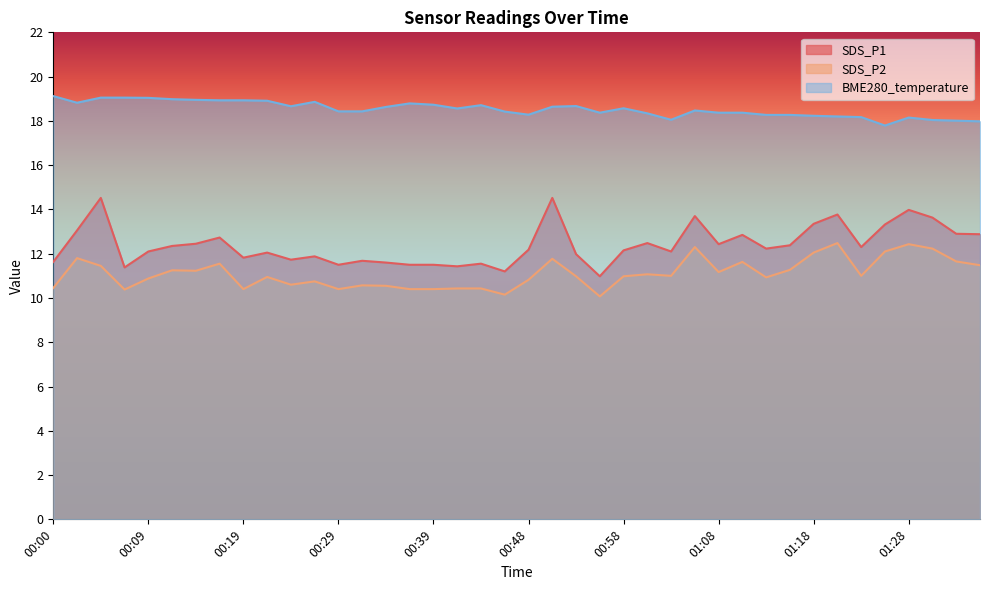

What is the greatest value displayed?

19.1